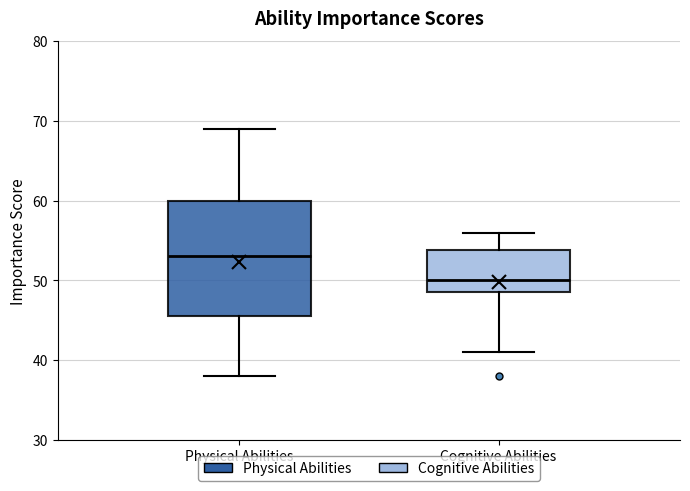

Reading left to right, transcribe this box plot: for each box, give where its median line is, the range the box spans, and where its two whiskers end, as read against the y-axis. The values are not printed on the chart, so give them approximately, as read against the axis.

Physical Abilities: median 53, box 46 to 60, whiskers 38 to 69
Cognitive Abilities: median 50, box 49 to 54, whiskers 41 to 56